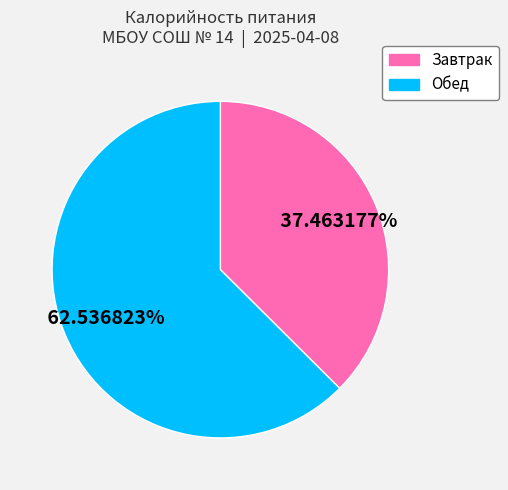

To the nearest percent, what is the combined percentage of Завтрак and Обед?

100%